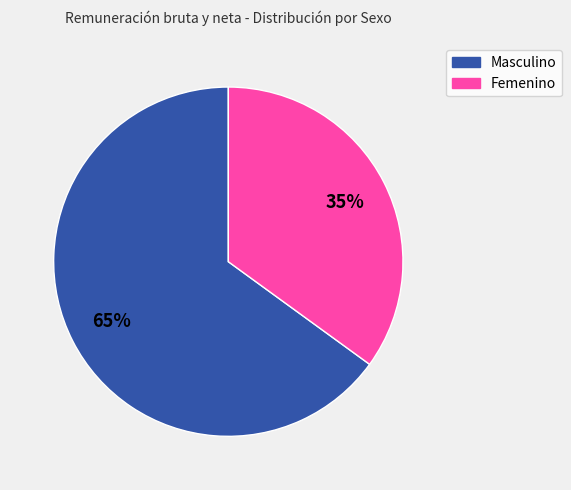

To the nearest percent, what is the average slice percentage?

50%